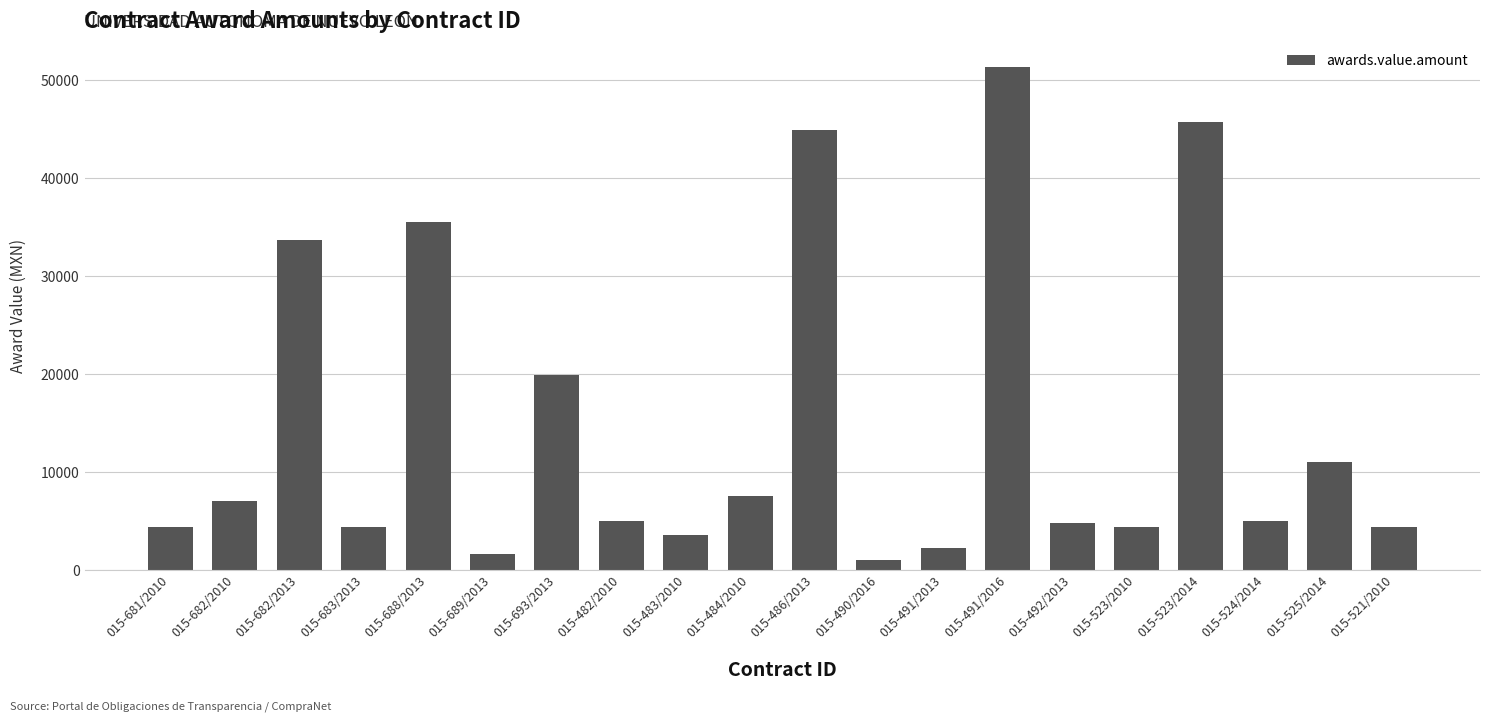

What position from the right is 015-482/2010?

13